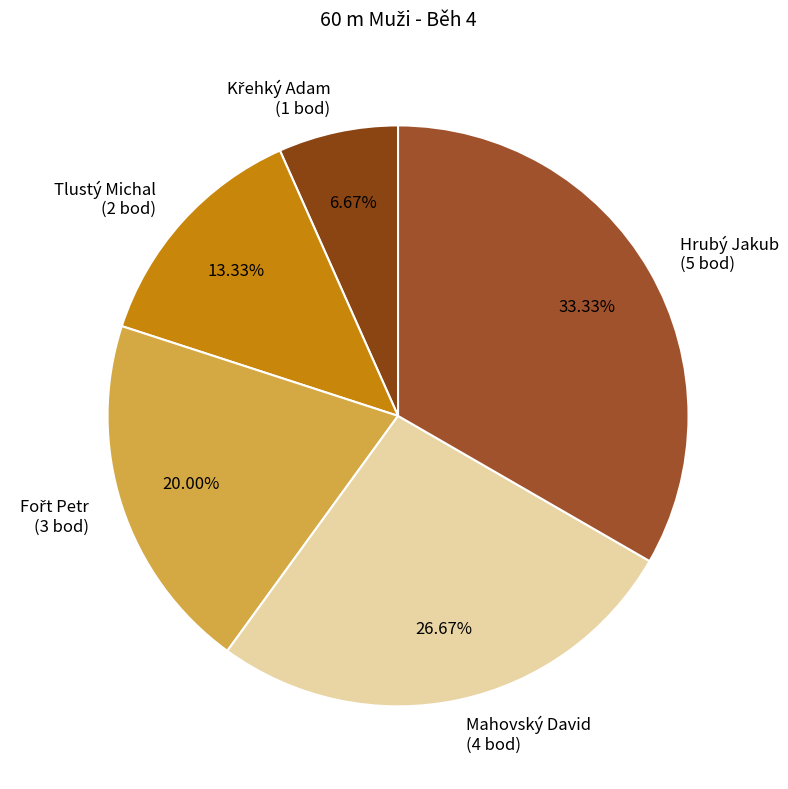

To the nearest percent, what is the difference between the largest and smallest slice percentages?

27%